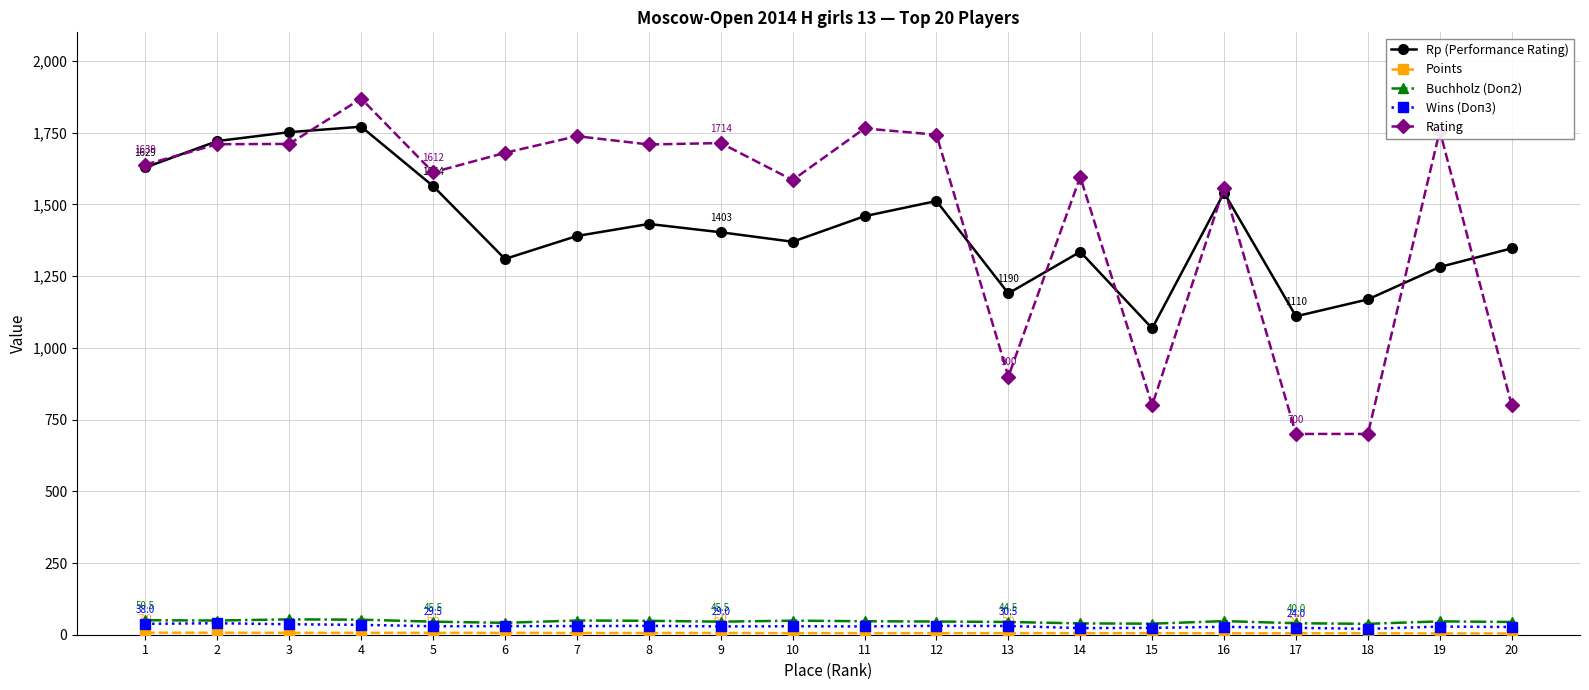

What is the lowest value of the Rp (Performance Rating) series?

1068.0